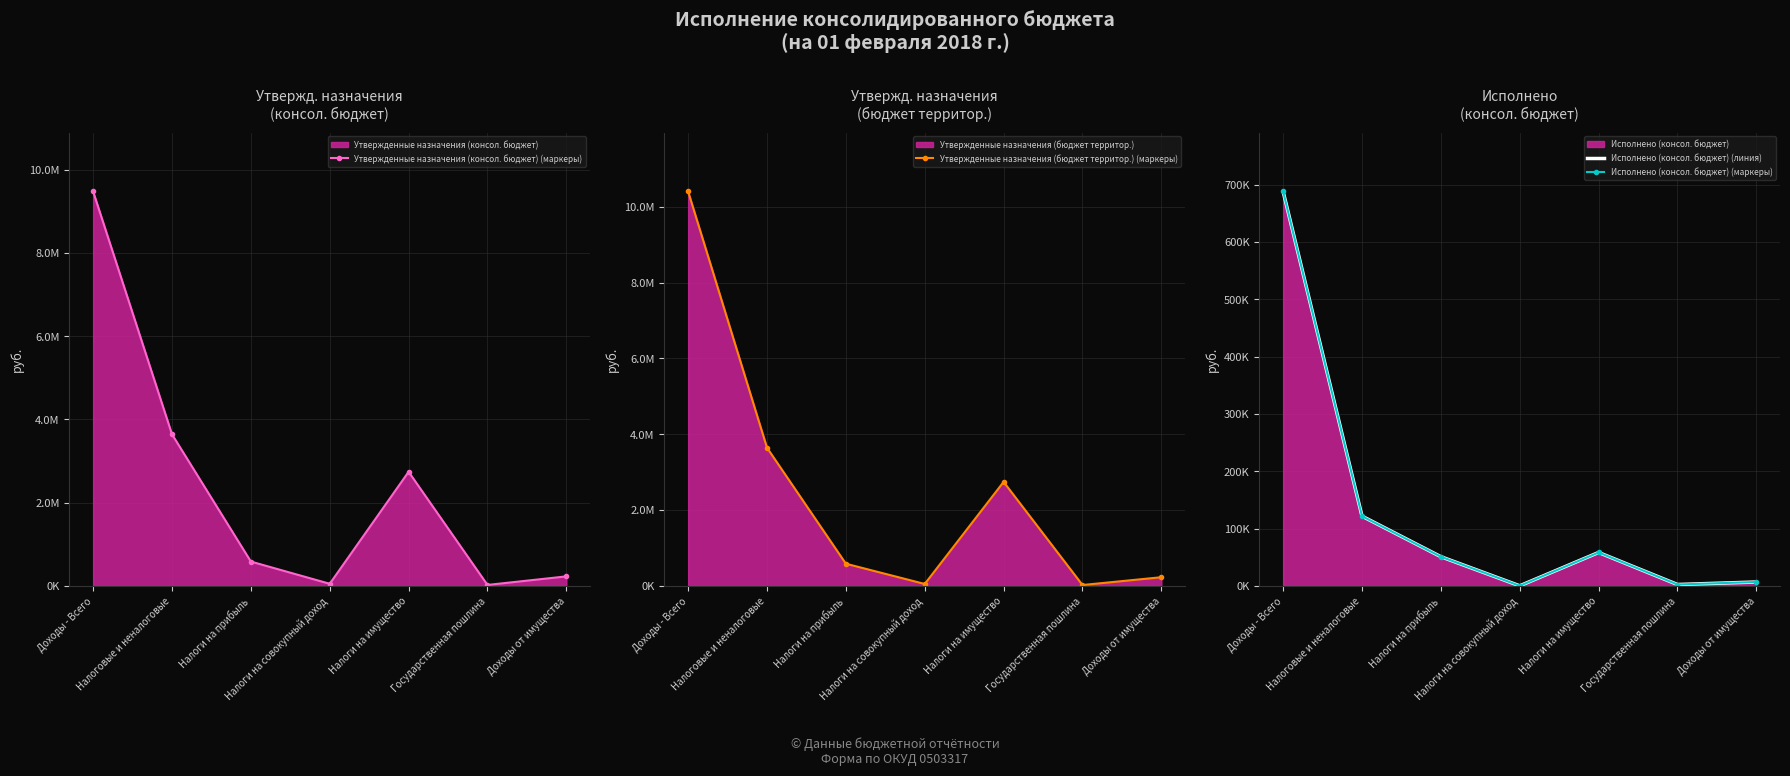

What is the maximum value shown in the chart?

10402600.0